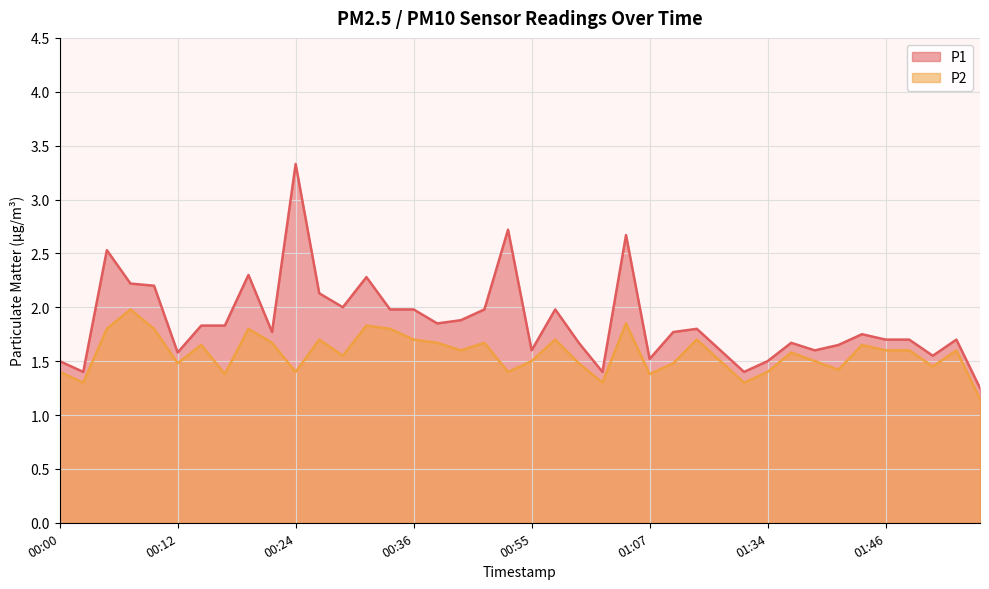

True or false: P1 has a value of 0.6 at 01:31.

False